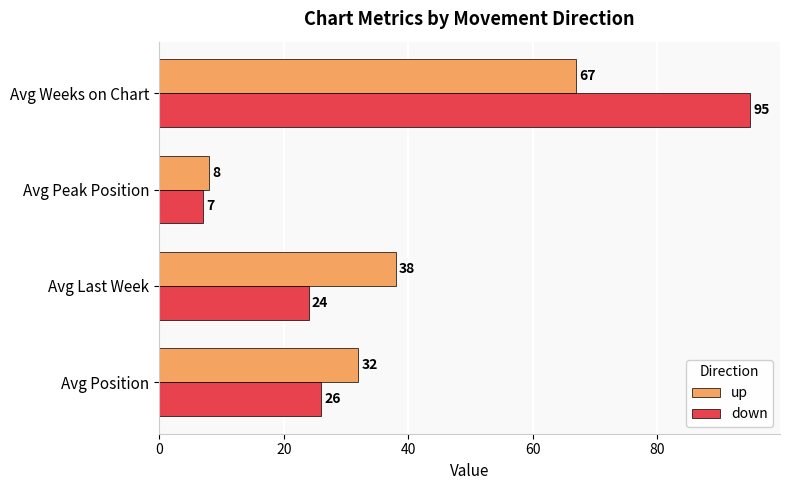

Which series has the largest range (max minus min)?

down